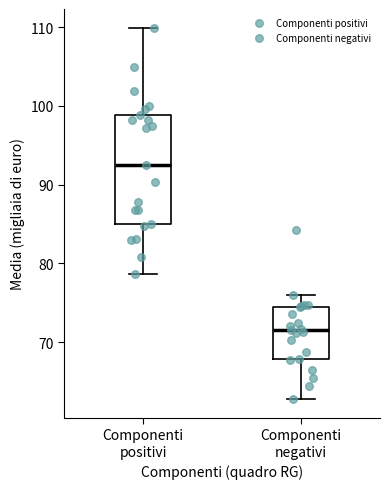

Reading left to right, transcribe this box plot: for each box, give where its median line is, the range the box spans, and where its two whiskers end, as read against the y-axis. The values are not printed on the chart, so give them approximately, as read against the axis.

Componenti positivi: median 93, box 85 to 99, whiskers 79 to 110
Componenti negativi: median 72, box 68 to 74, whiskers 63 to 76